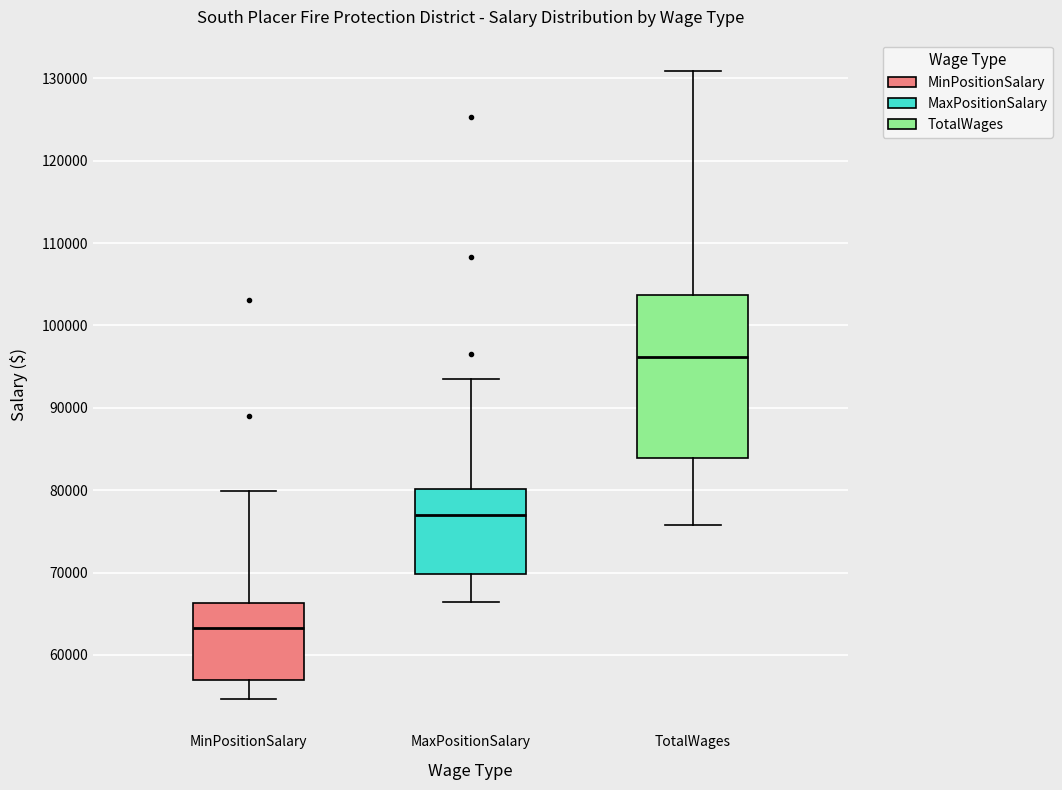

Reading left to right, transcribe this box plot: for each box, give where its median line is, the range the box spans, and where its two whiskers end, as read against the y-axis. The values are not printed on the chart, so give them approximately, as read against the axis.

MinPositionSalary: median 63000, box 57000 to 66000, whiskers 55000 to 80000
MaxPositionSalary: median 77000, box 70000 to 80000, whiskers 66000 to 94000
TotalWages: median 96000, box 84000 to 104000, whiskers 76000 to 131000